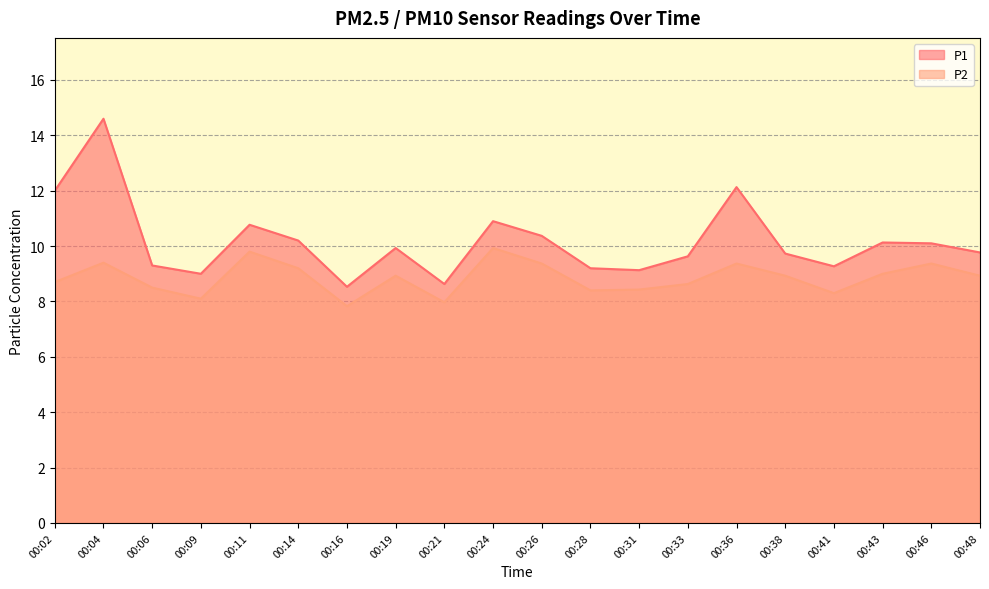

Reading left to right, transcribe all the data shown in this chart.

P1: 12.0	14.6	9.3	9.0	10.8	10.2	8.5	9.9	8.6	10.9	10.4	9.2	9.1	9.6	12.1	9.7	9.3	10.1	10.1	9.8
P2: 8.7	9.4	8.5	8.1	9.8	9.2	7.8	8.9	8.0	9.9	9.4	8.4	8.4	8.6	9.4	8.9	8.3	9.0	9.4	8.9